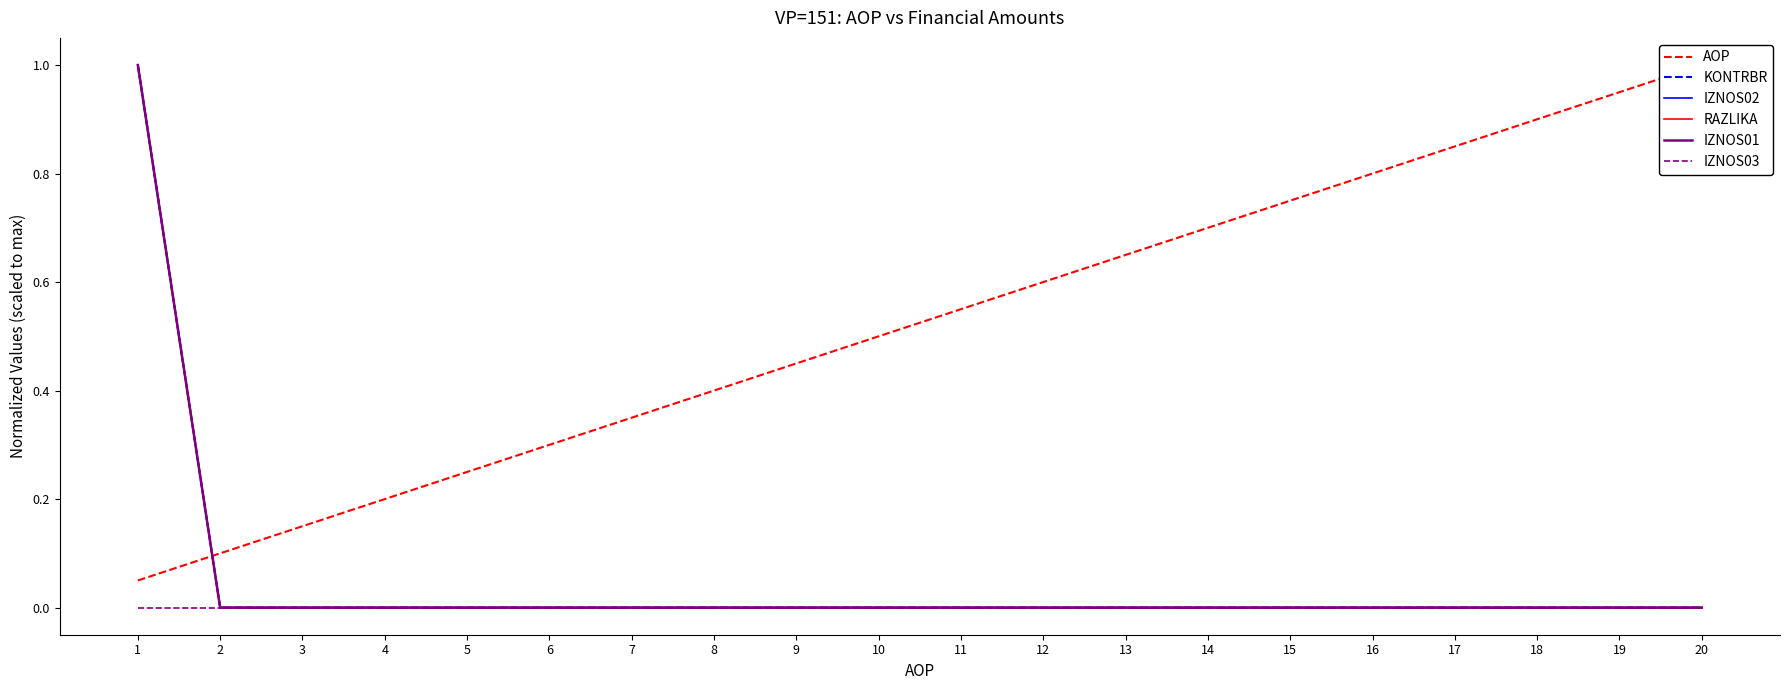

Rank the series by their maximum value, from highest to lowest.

AOP, KONTRBR, IZNOS02, RAZLIKA, IZNOS01, IZNOS03